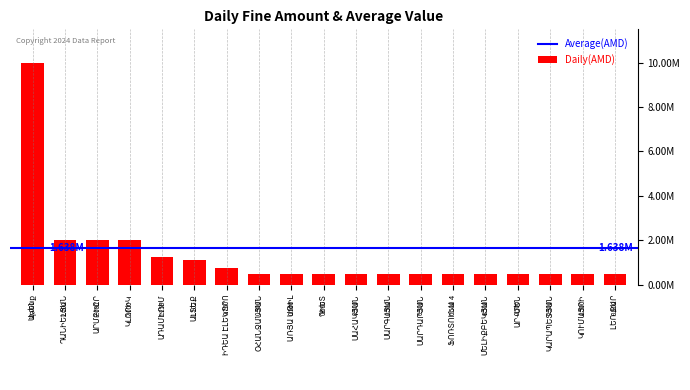

How many data points does each series have?

19